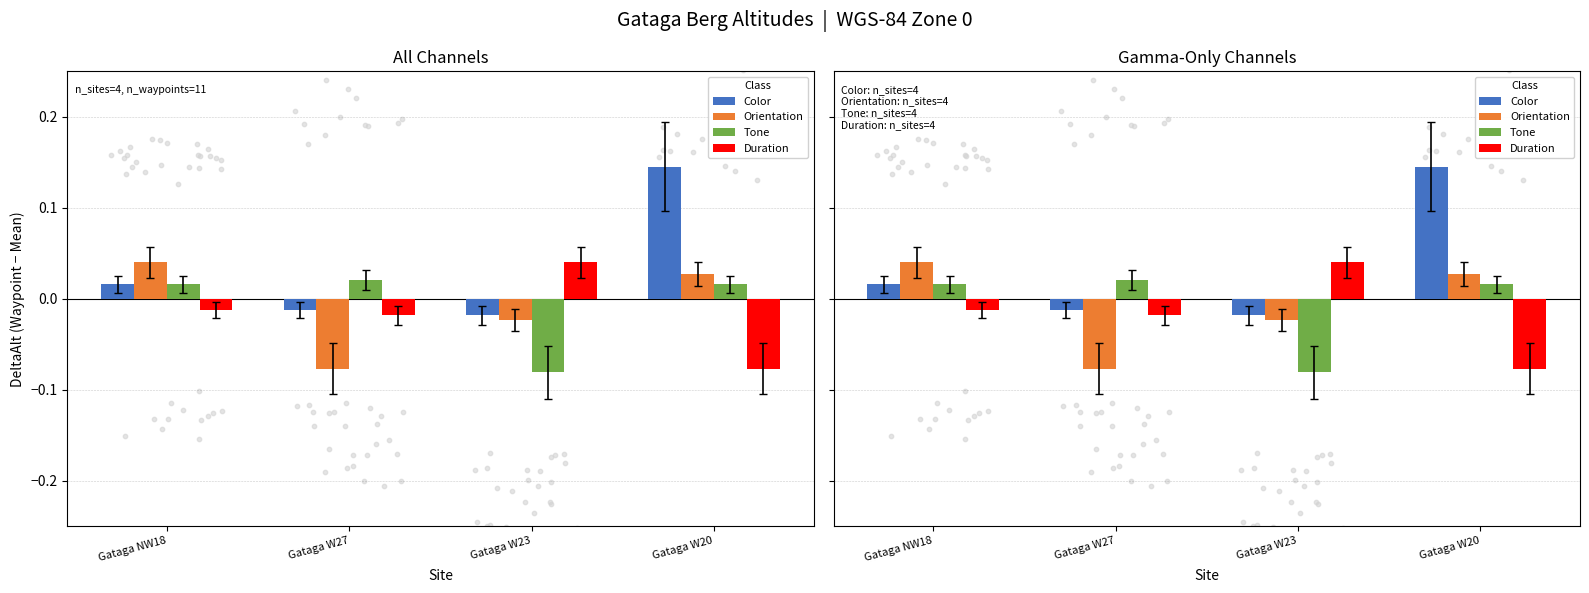

Is the value of Color at Gataga W23 greater than the value of Orientation at Gataga W27?

Yes